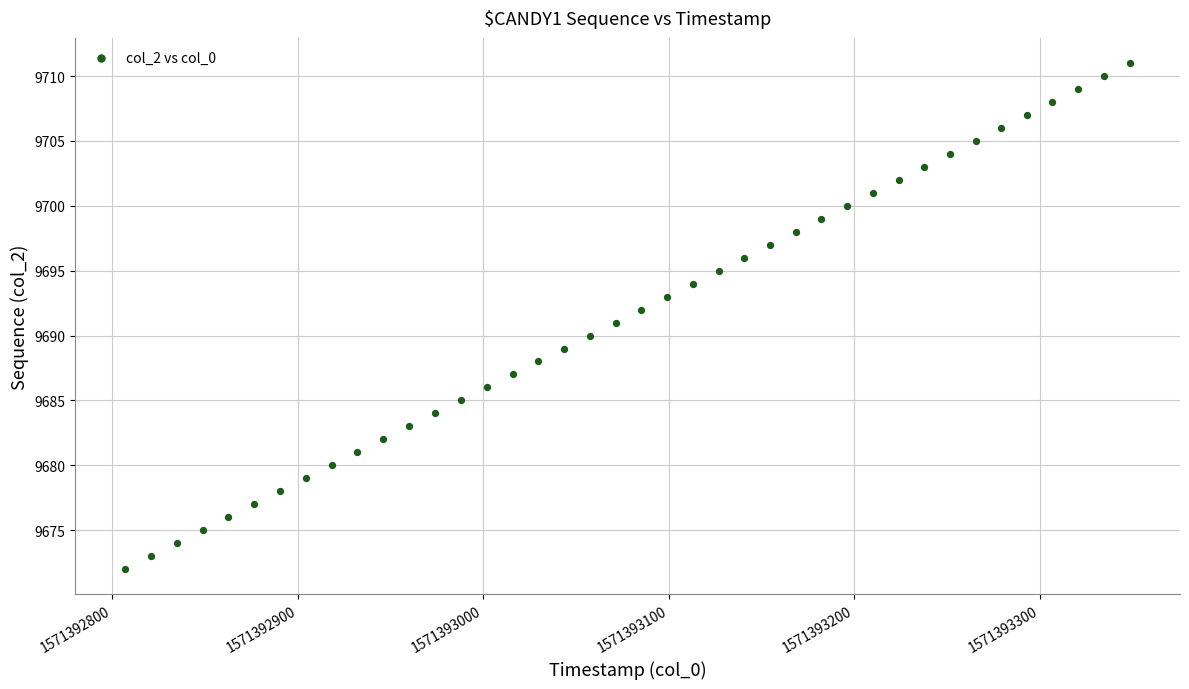

What is the range of Y values (max minus min)?

39